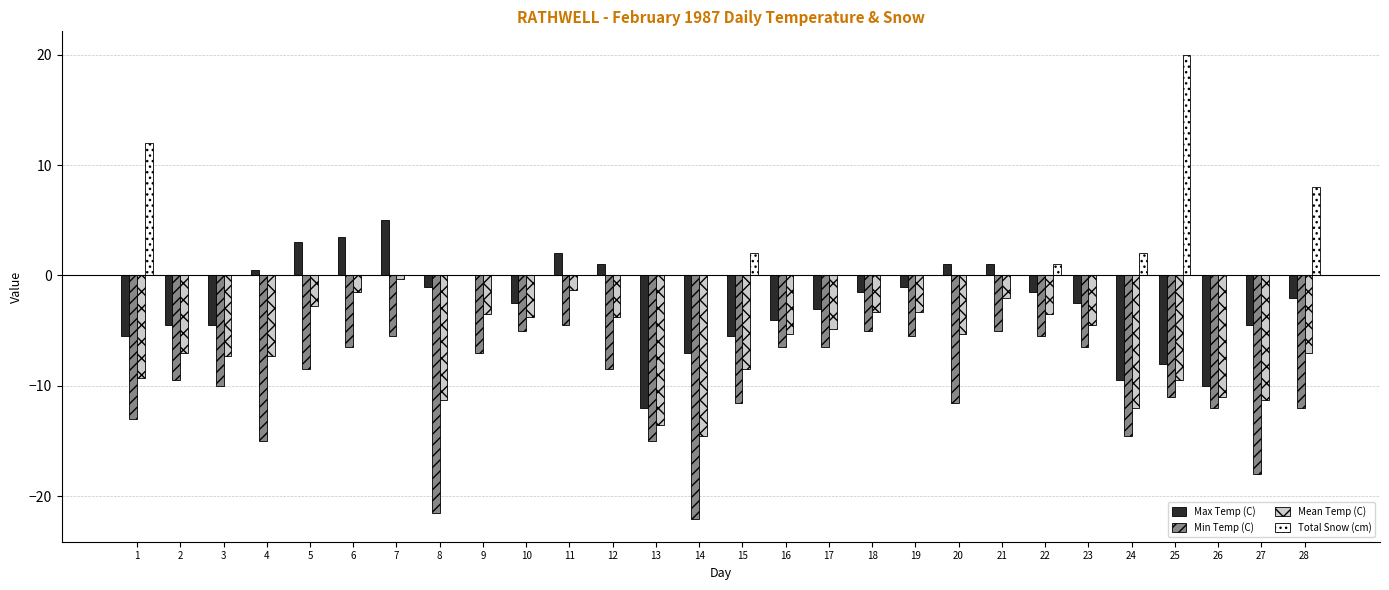

At which label does Max Temp (C) first exceed -2?

4